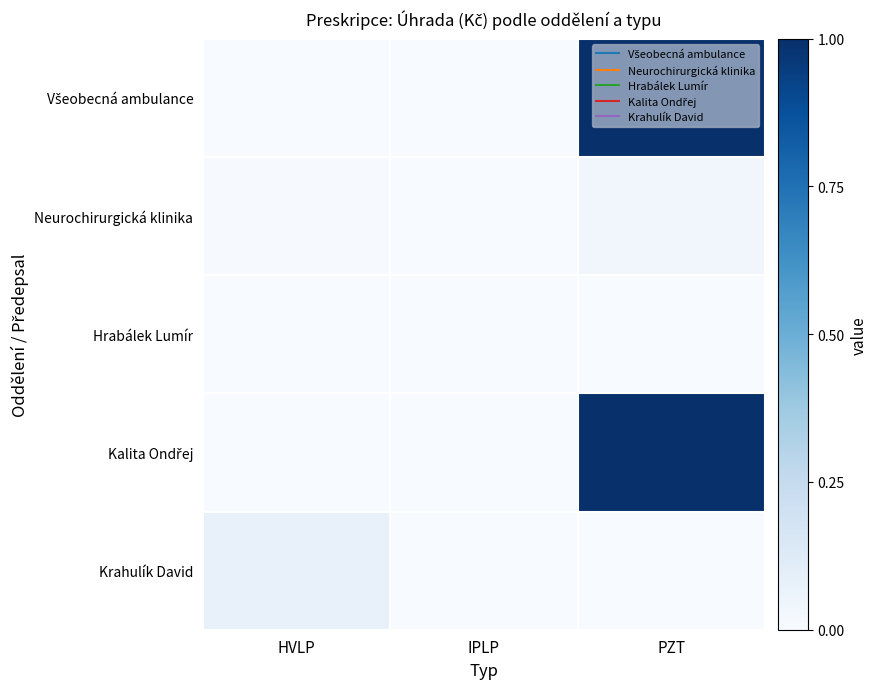

At which category is the sum across all series the highest?

PZT